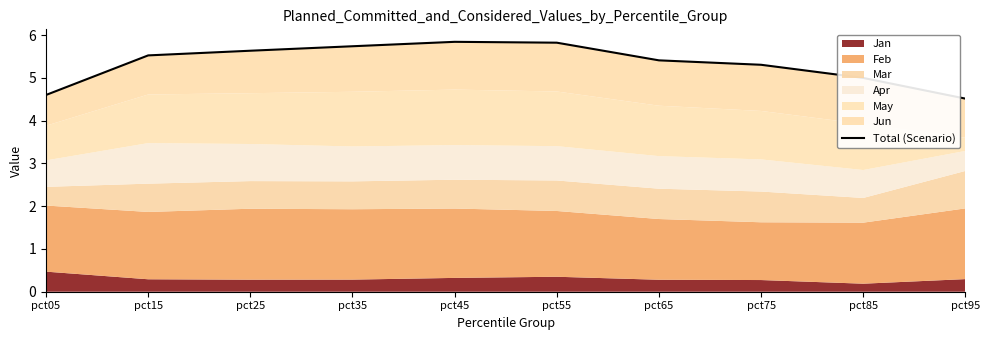

Reading left to right, extract all data points from this chart.

pct05=4.6	pct15=5.5	pct25=5.6	pct35=5.7	pct45=5.8	pct55=5.8	pct65=5.4	pct75=5.3	pct85=5.0	pct95=4.5